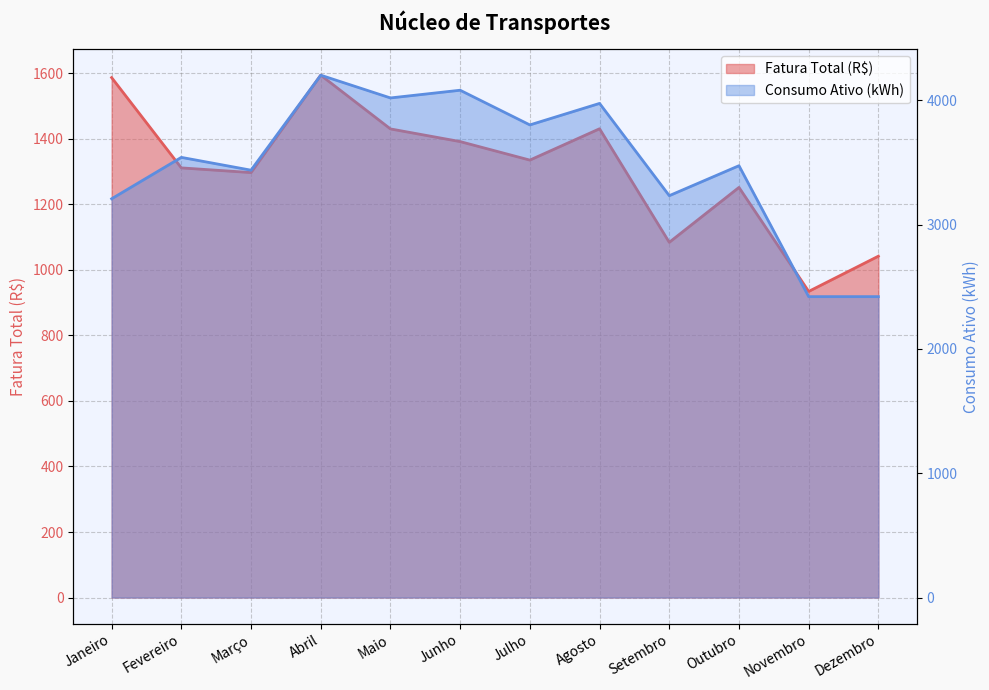

How many data points in Fatura Total (R$) are less than 1335?

6